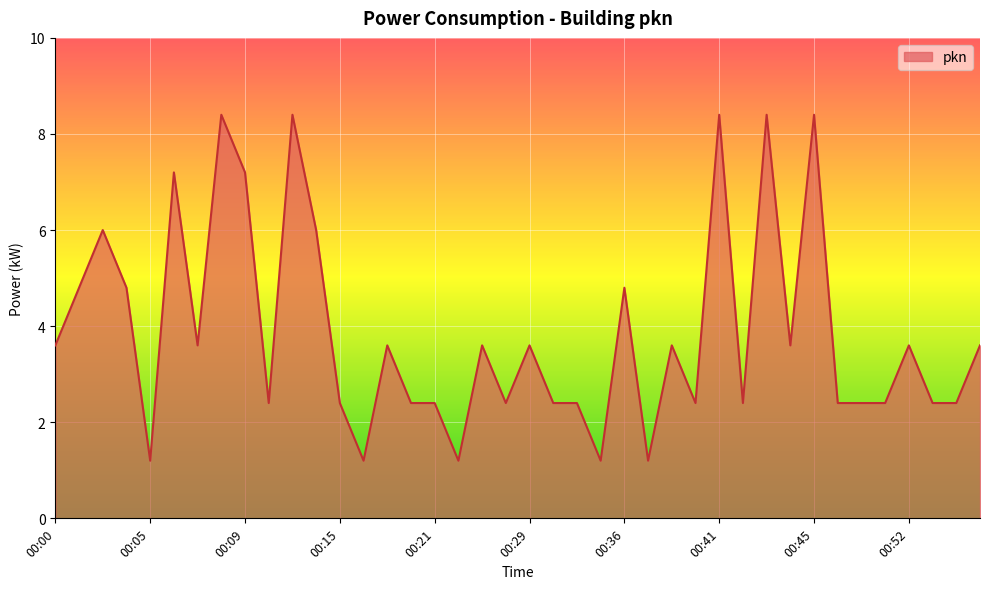

What is the minimum value shown in the chart?

1.2